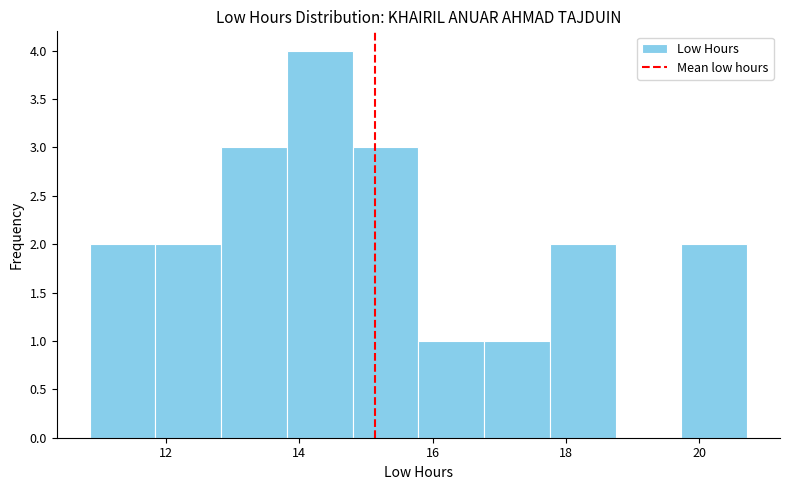

What is the height of the bar covering 15.8 to 16.8 on the x-axis? Neither the bar edges nor the heights are printed on the chart, so give them approximately, as read against the axes.

1